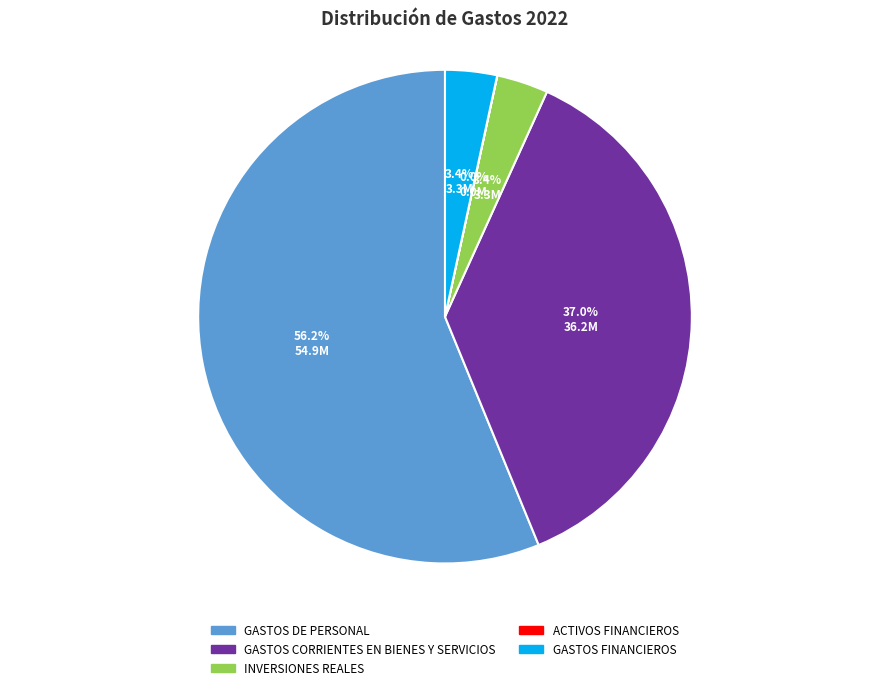

What is the ratio of the value at GASTOS DE PERSONAL to the value at GASTOS CORRIENTES EN BIENES Y SERVICIOS?

1.5